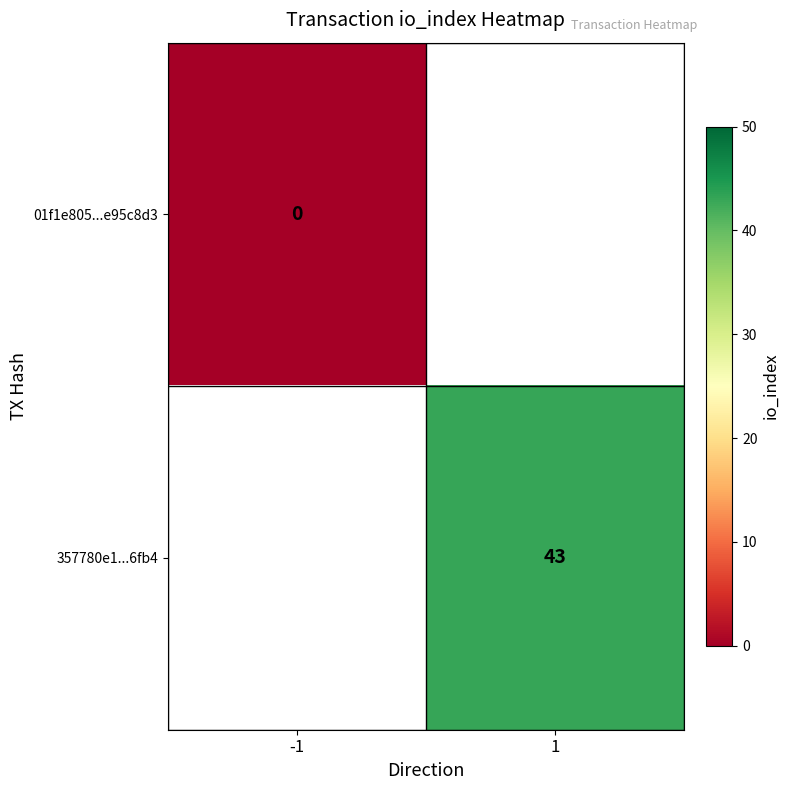

Which has a higher value, -1 or 1?

1